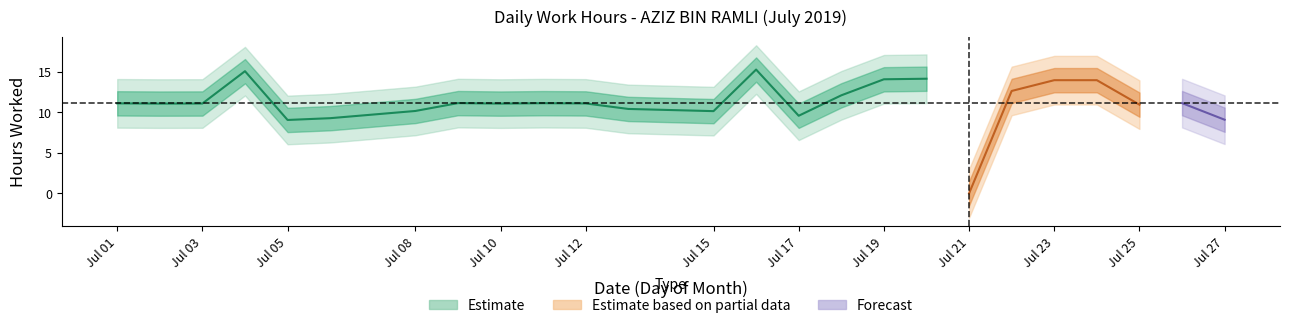

What is the greatest value displayed?

15.3